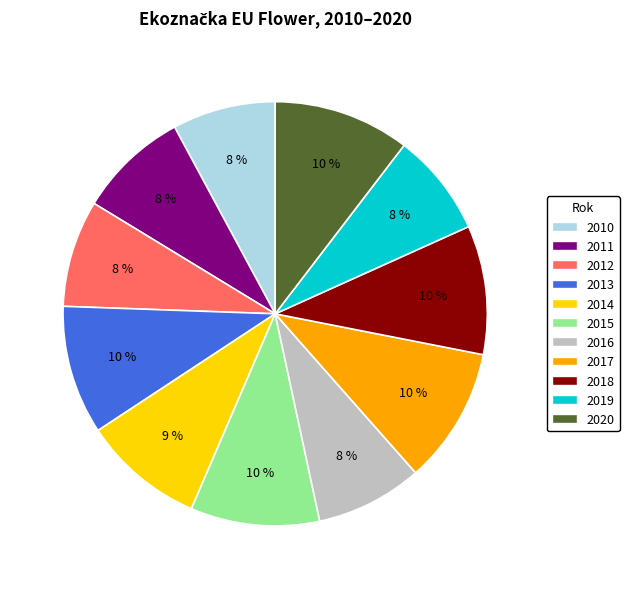

To the nearest percent, what is the difference between the 2014 and 2020 slice percentages?

1%